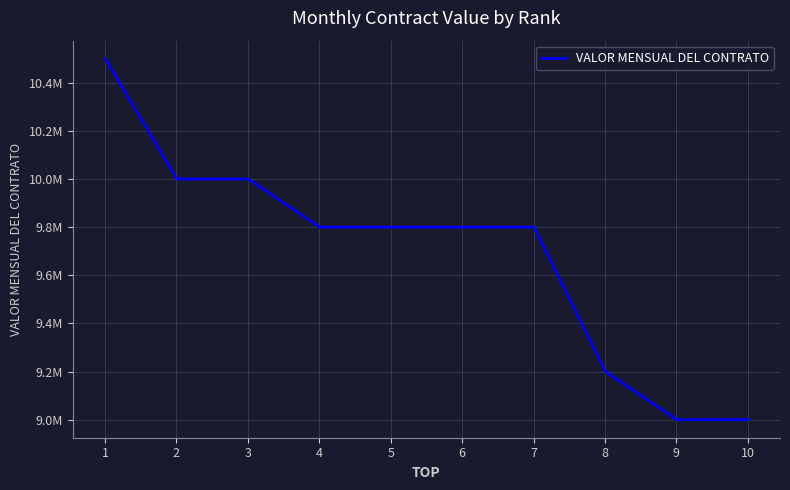

Is this an area chart (filled region under the line)?

No